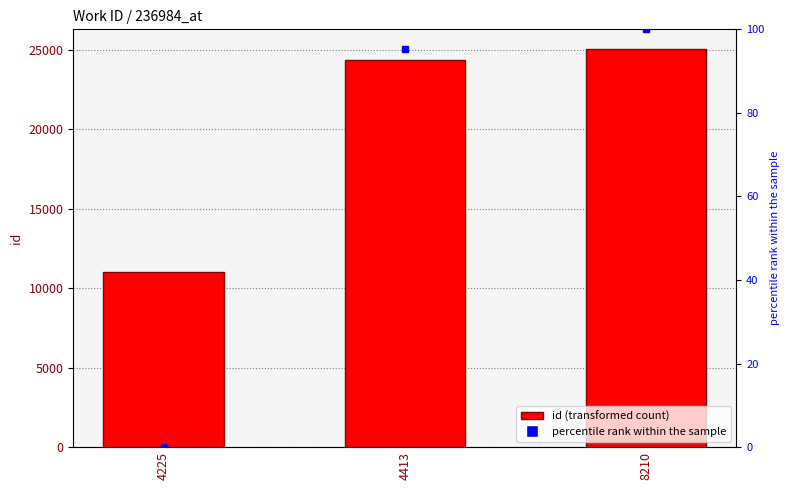

True or false: the data shows 11007 at 4225.

True